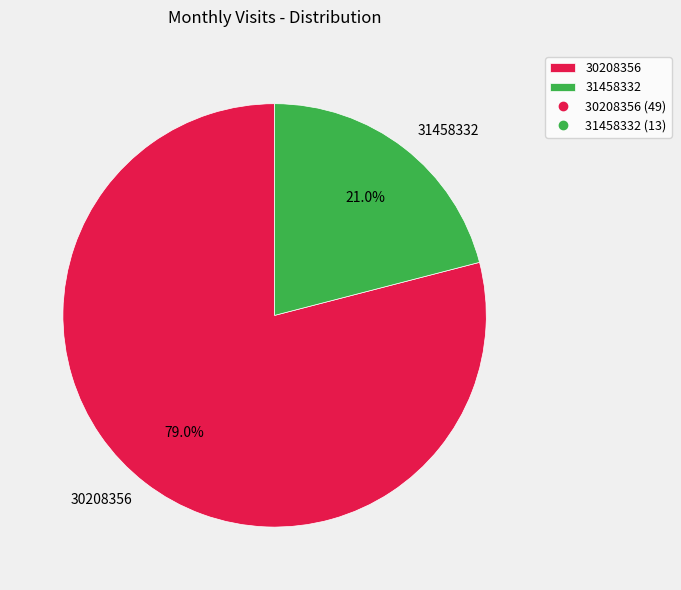

What is the ratio of the value at 31458332 to the value at 30208356?

0.3